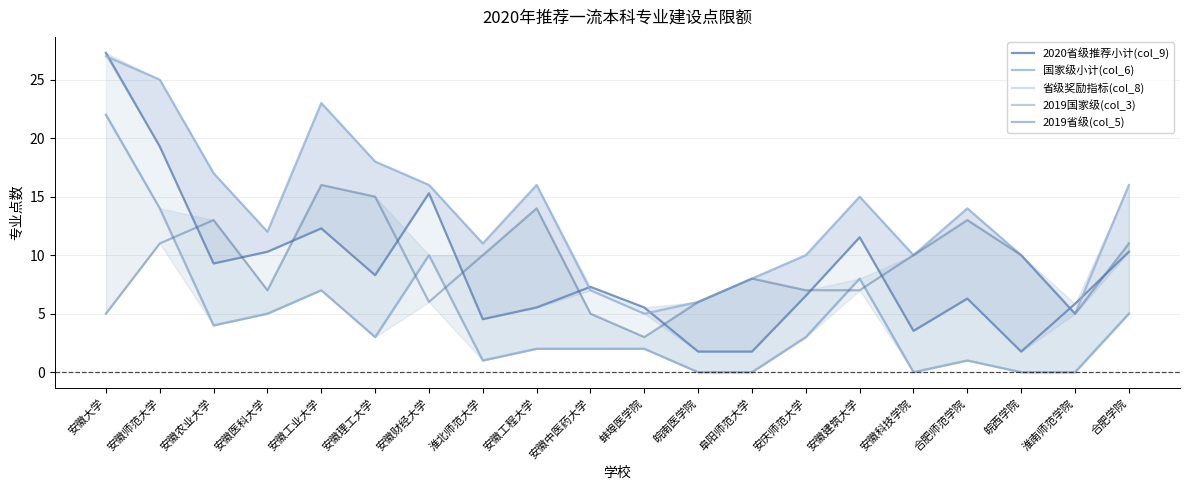

What are all the series names shown in the legend?

2020省级推荐小计(col_9), 国家级小计(col_6), 省级奖励指标(col_8), 2019国家级(col_3), 2019省级(col_5)